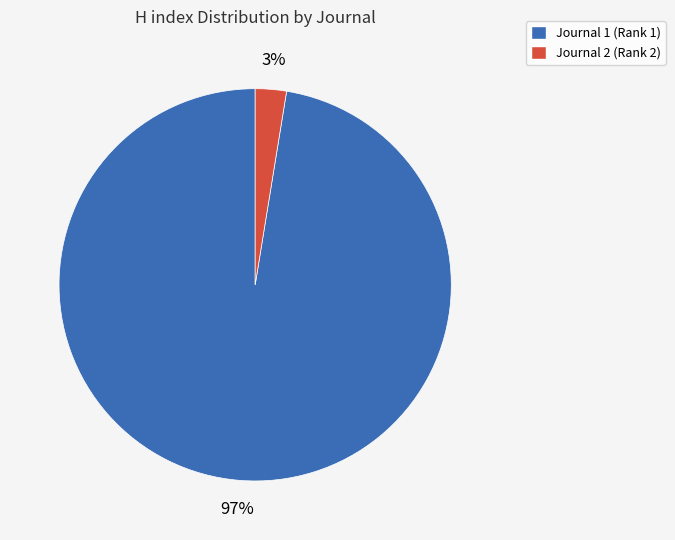

Count the number of slices in the pie.

2